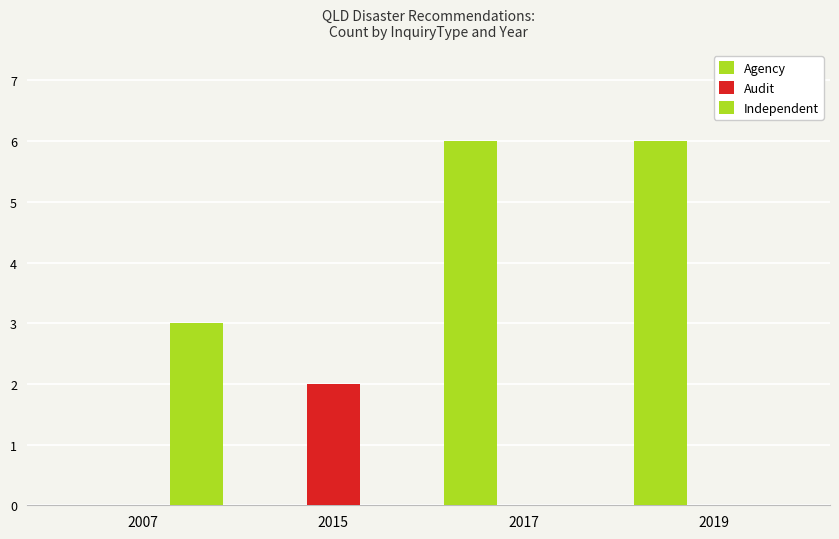

Rank the series at 2007 from lowest to highest value.

Agency, Audit, Independent